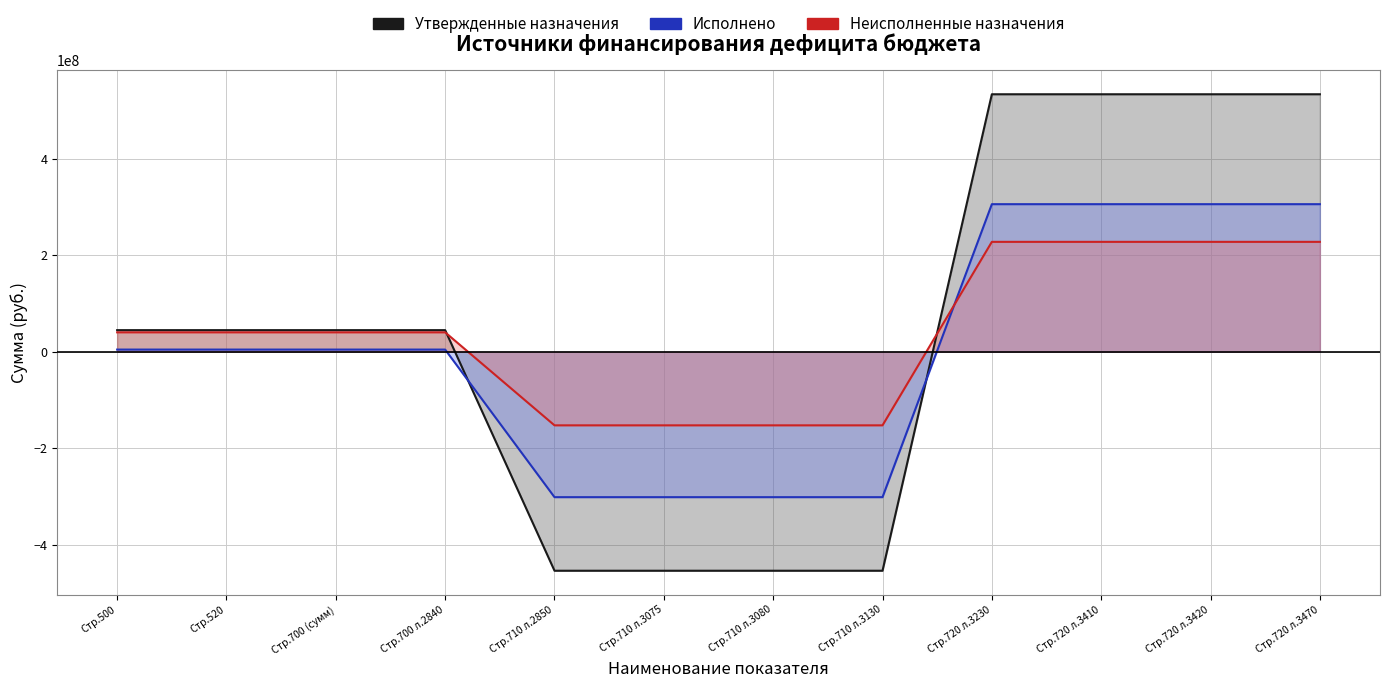

Is the value of Неисполненные назначения at Стр.700 (сумм) greater than the value of Утвержденные назначения at Стр.520?

No